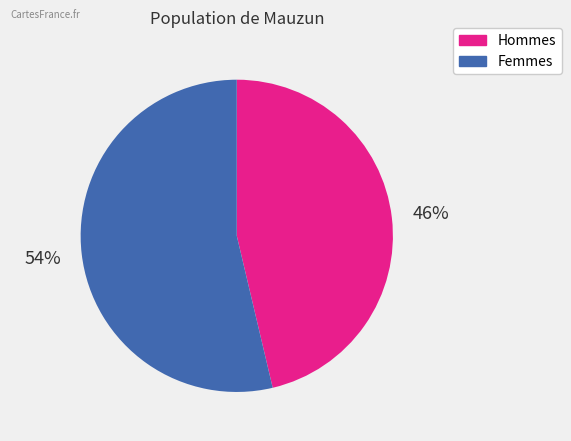

Count the number of slices in the pie.

2